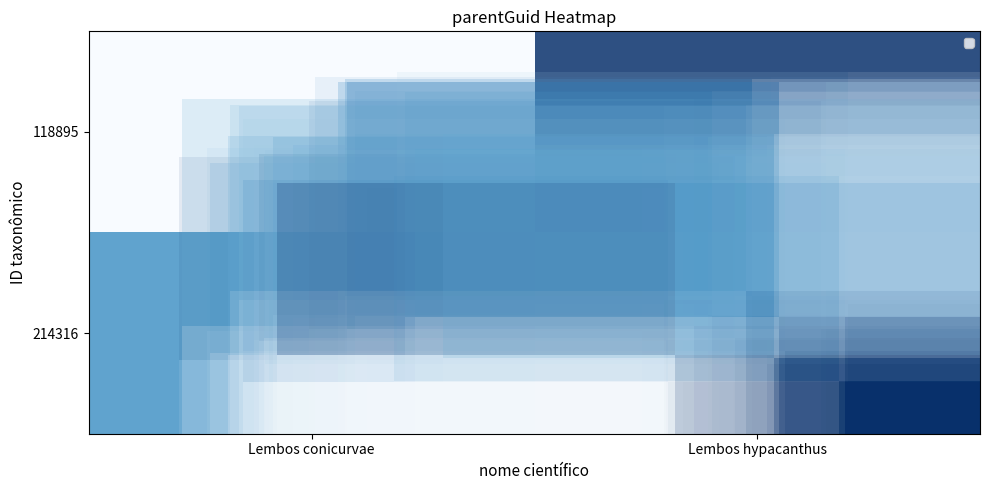

At which category does the chart reach its peak across all series?

Lembos hypacanthus